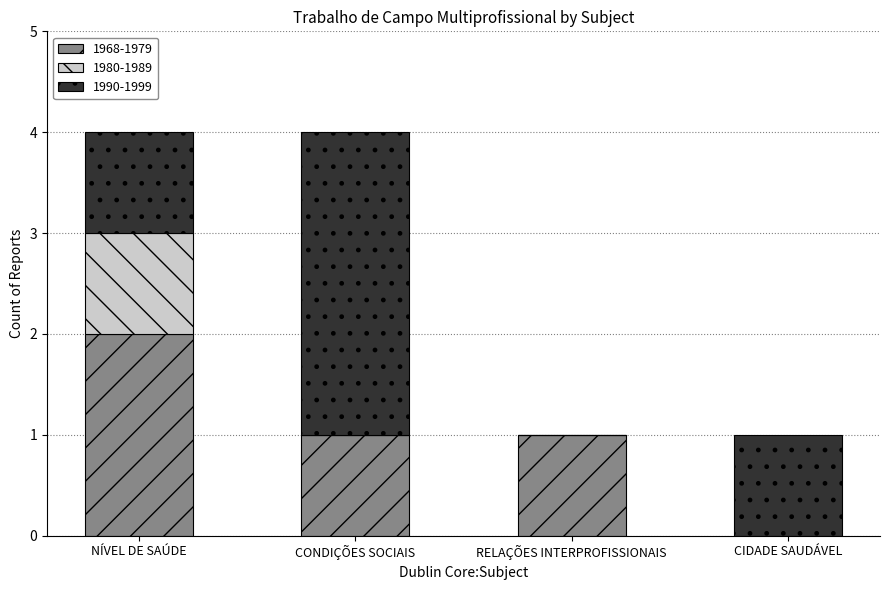

At which label does 1968-1979 reach its peak?

NÍVEL DE SAÚDE